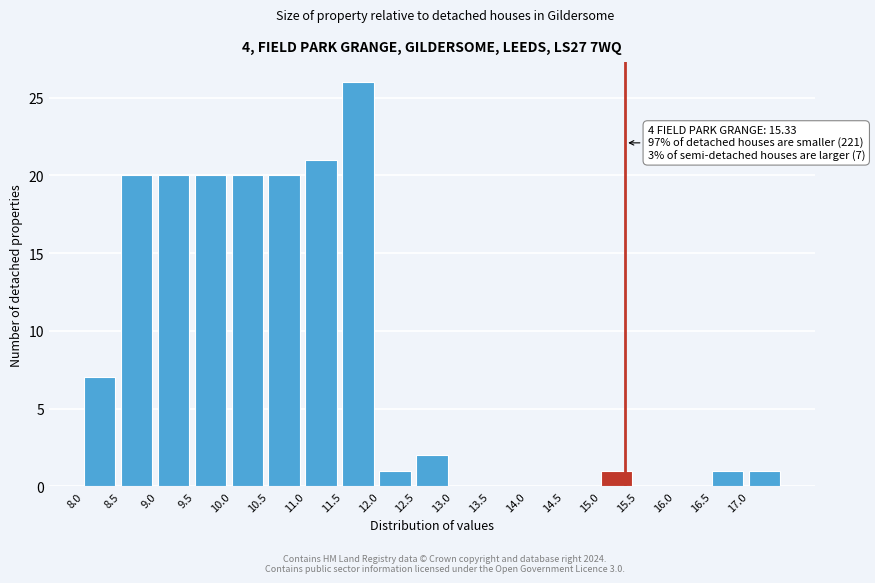

Over which range of the x-axis is the bar tallest?

11.5 to 12.0